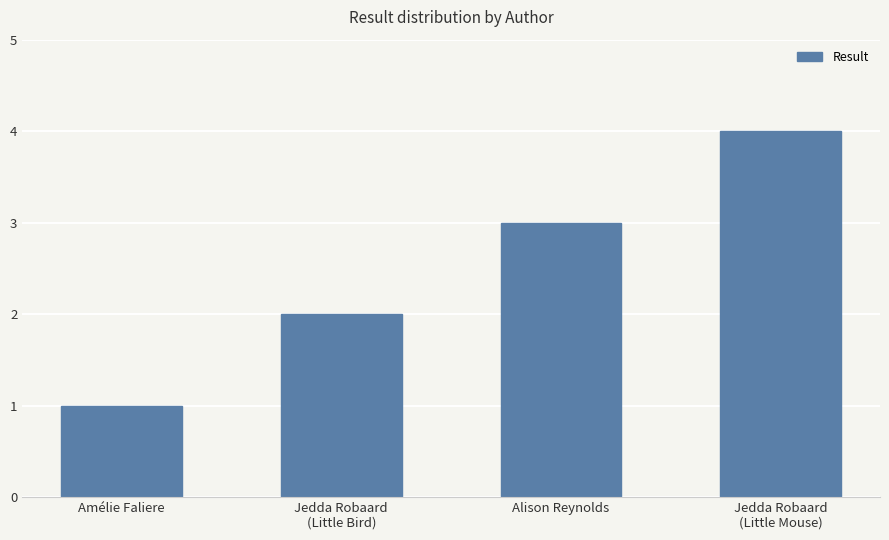

Does the chart contain any negative values?

No